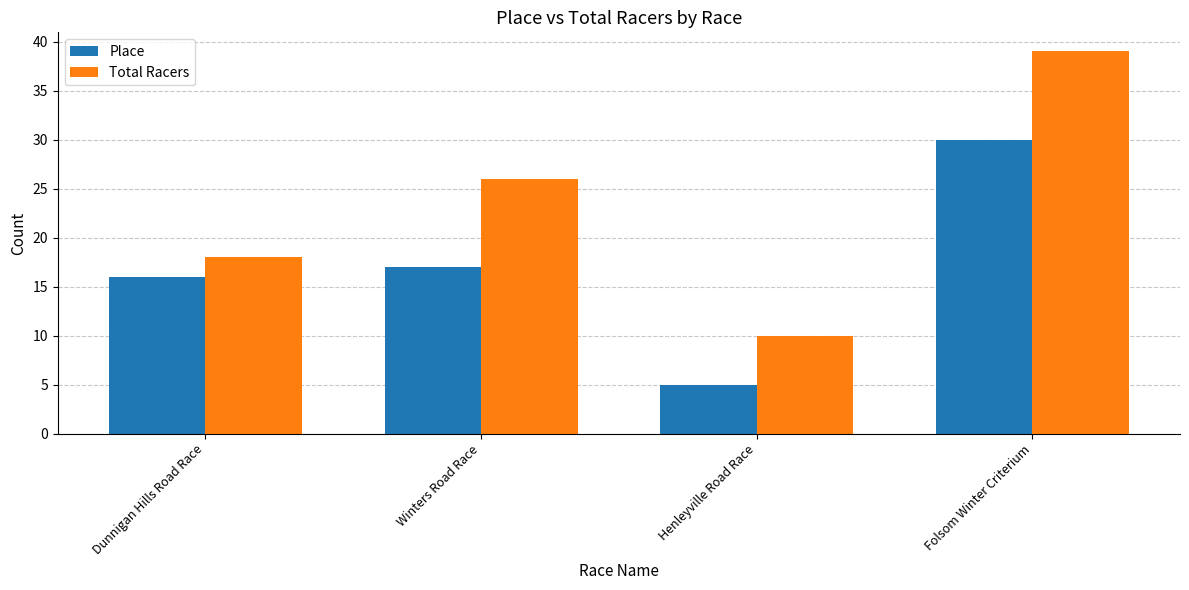

Which series has the largest total across all categories?

Total Racers